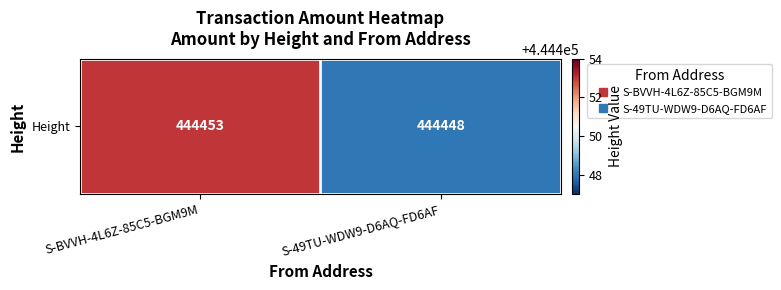

How many values are below 444453?

1